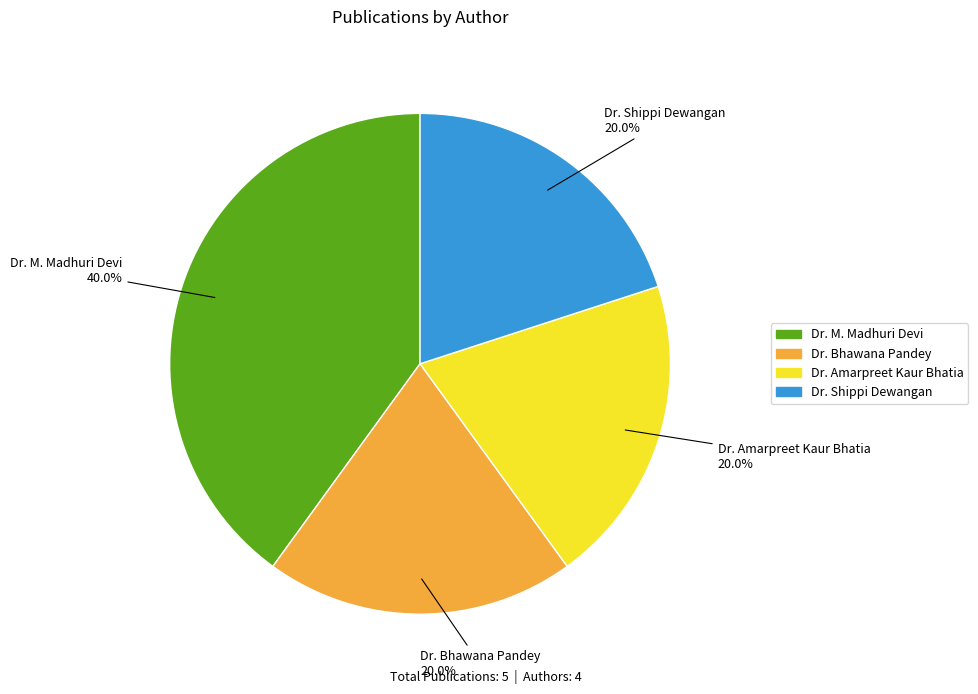

Is it true that Dr. M. Madhuri Devi is 40% of the pie?

True